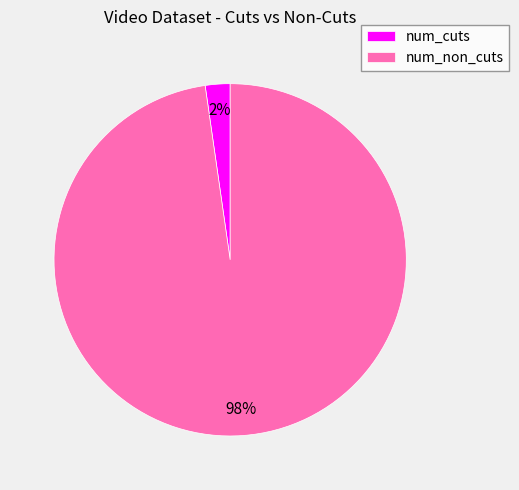

To the nearest percent, what is the average slice percentage?

50%